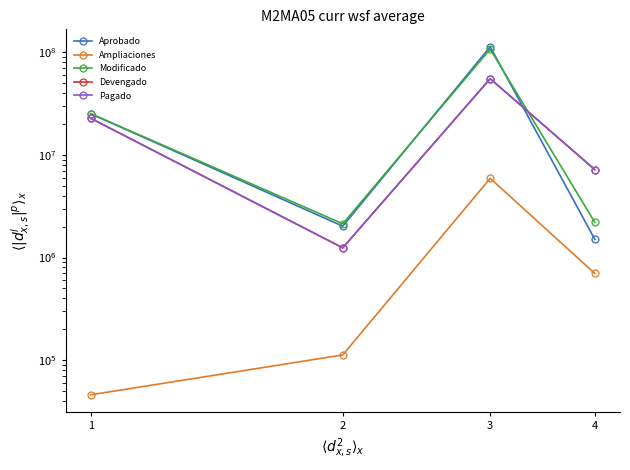

At which category is the sum across all series the highest?

3